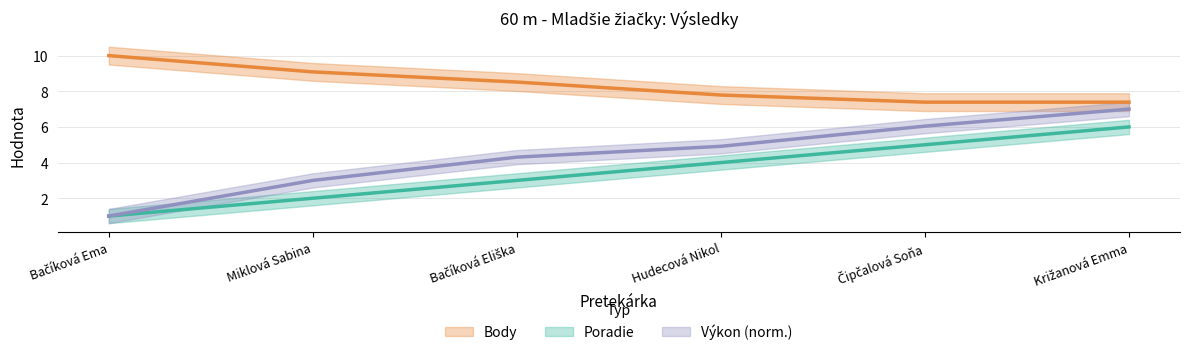

True or false: Výkon and Body cross at least once.

False